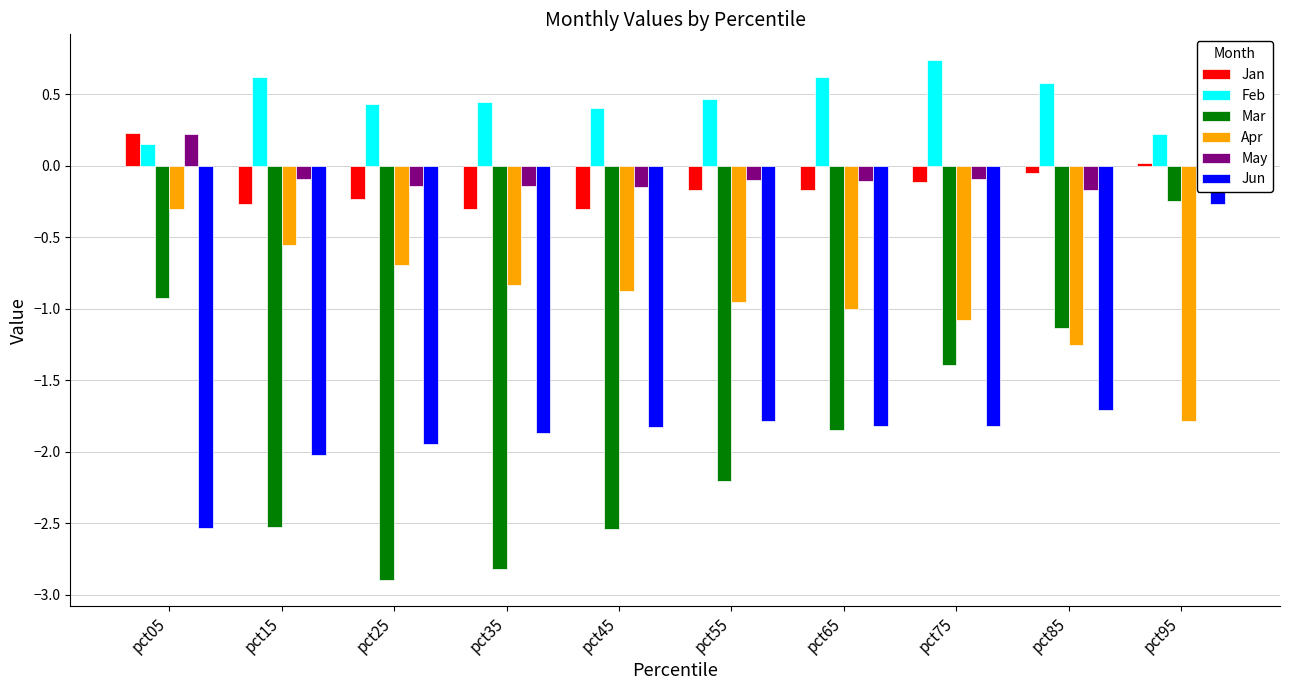

Count the number of data series in this chart.

6